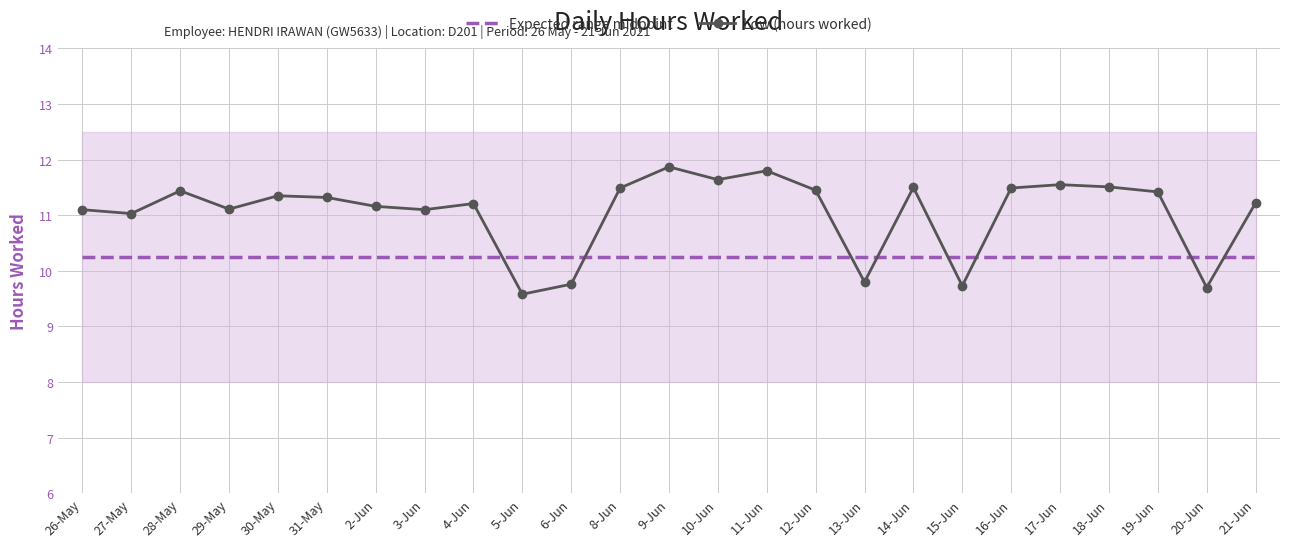

True or false: Low (hours worked) has more than 0 points higher than both neighbors.

True